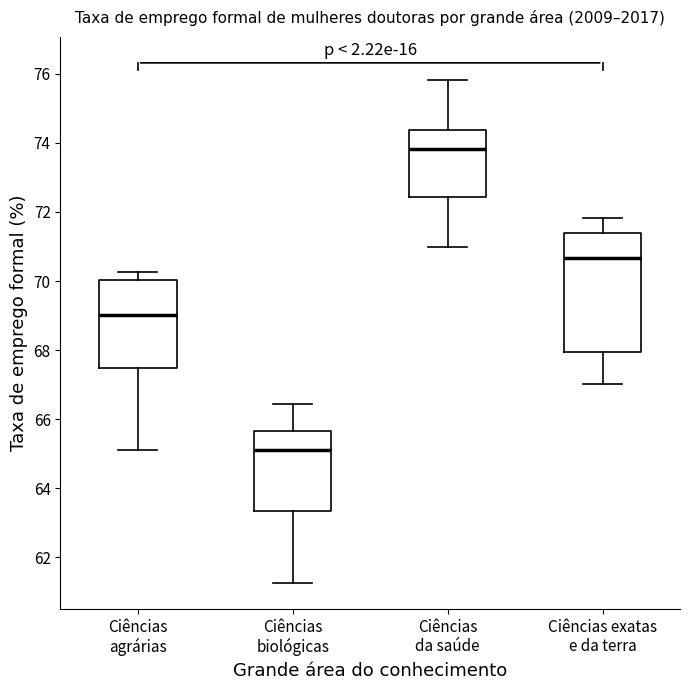

Where does the lower whisker of the box for Ciências biológicas end on the y-axis? The values are not printed on the chart, so give them approximately, as read against the axis.

61.2